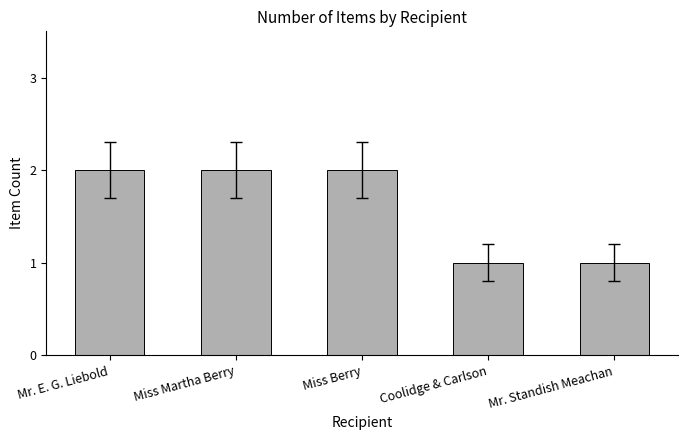

Which has a higher value, Mr. Standish Meachan or Mr. E. G. Liebold?

Mr. E. G. Liebold